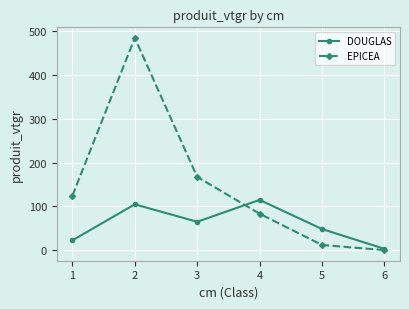

What is the lowest value of the DOUGLAS series?

2.9